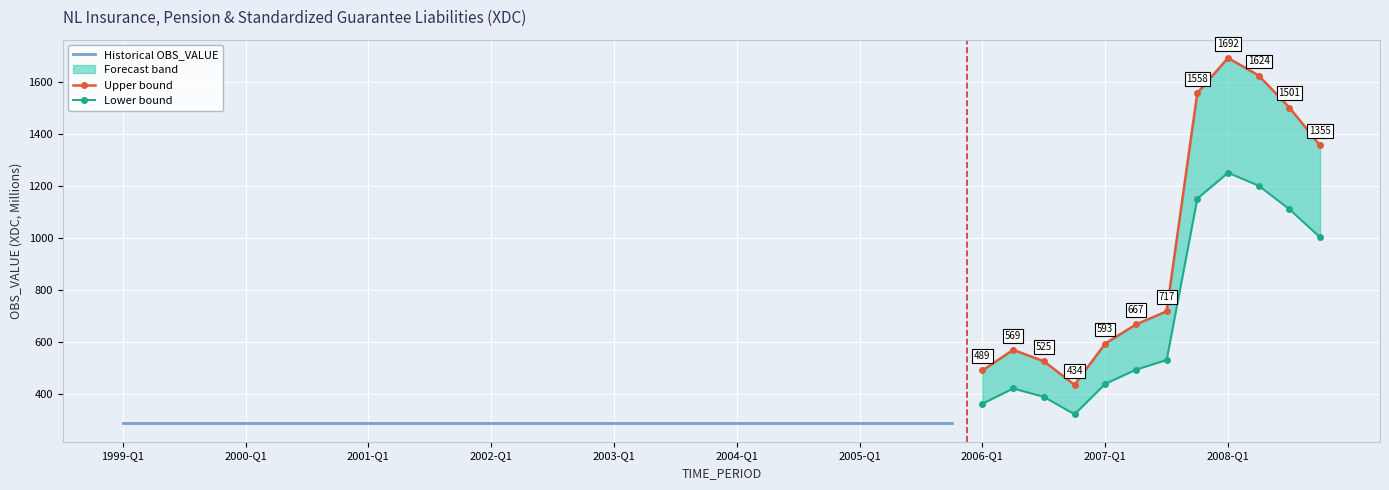

What is the average value?

455